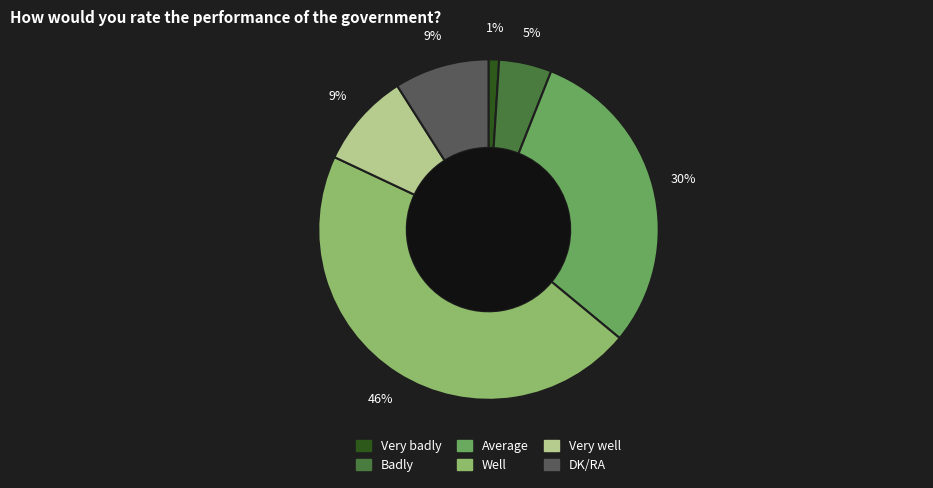

To the nearest percent, what is the difference between the largest and smallest slice percentages?

45%